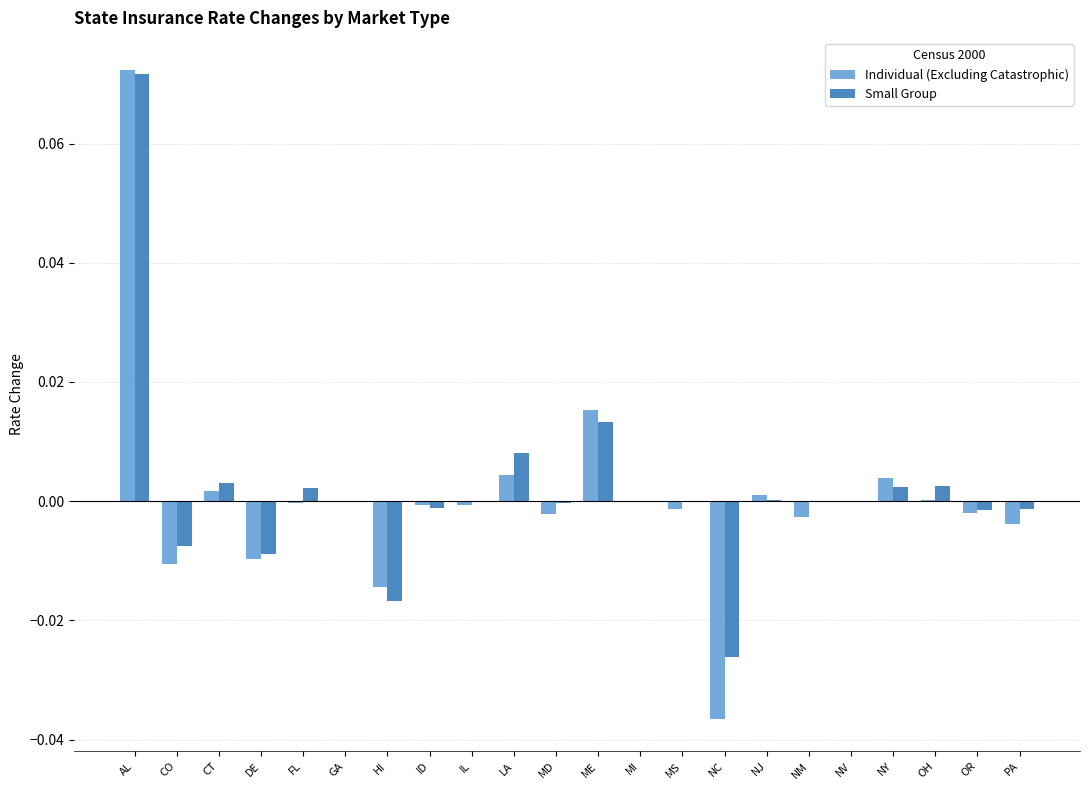

The Small Group series shows -0.0 at MI. True or false?

True